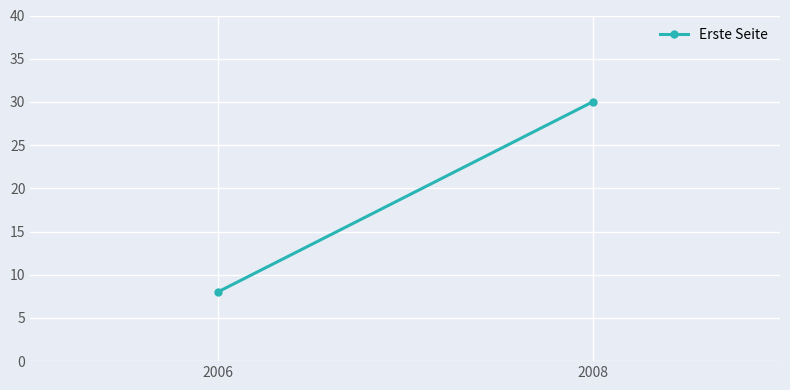

Is it true that the value at 2006 is 8?

True